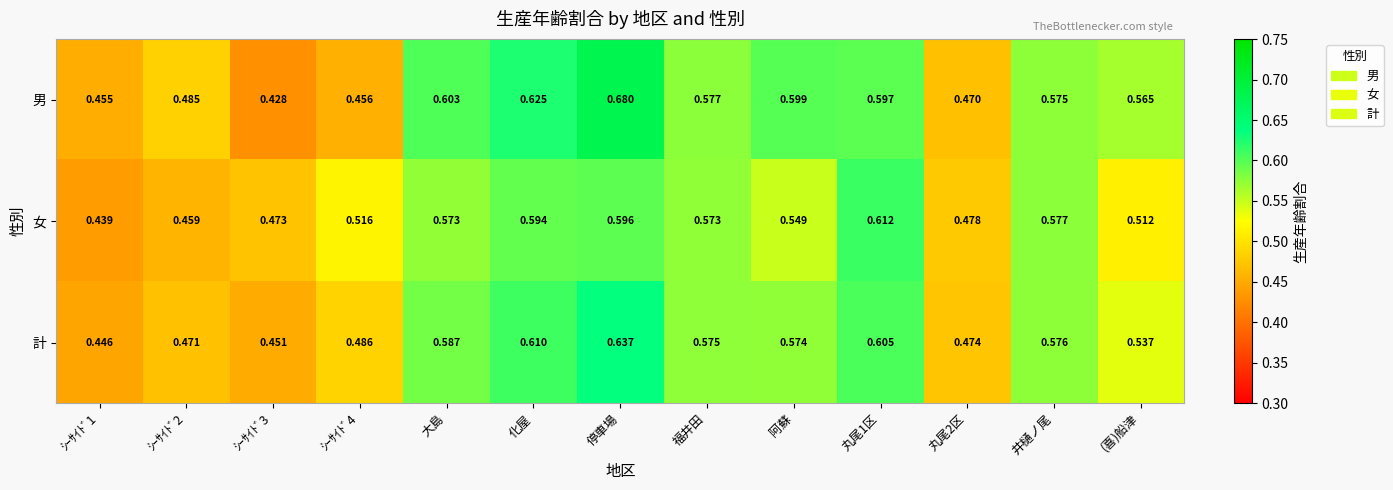

Which series has the largest total across all categories?

男